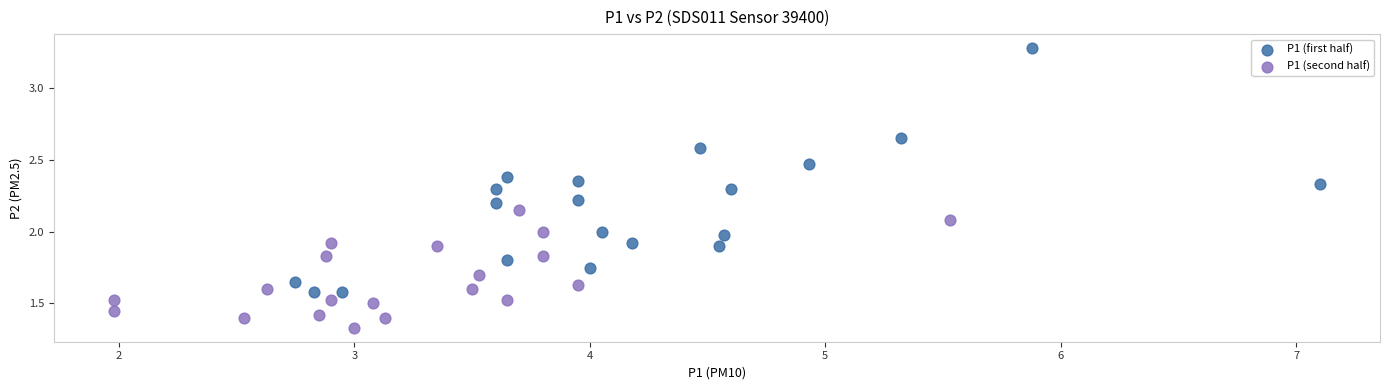

Which series contains the highest Y value?

P1 (first half)